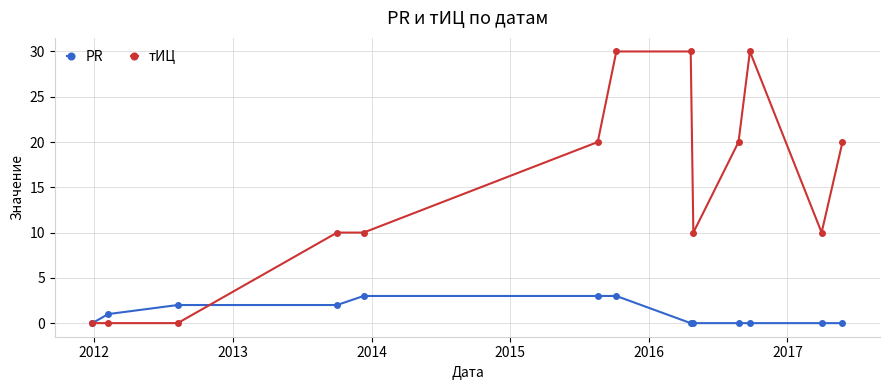

Rank the series by their maximum value, from lowest to highest.

PR, тИЦ